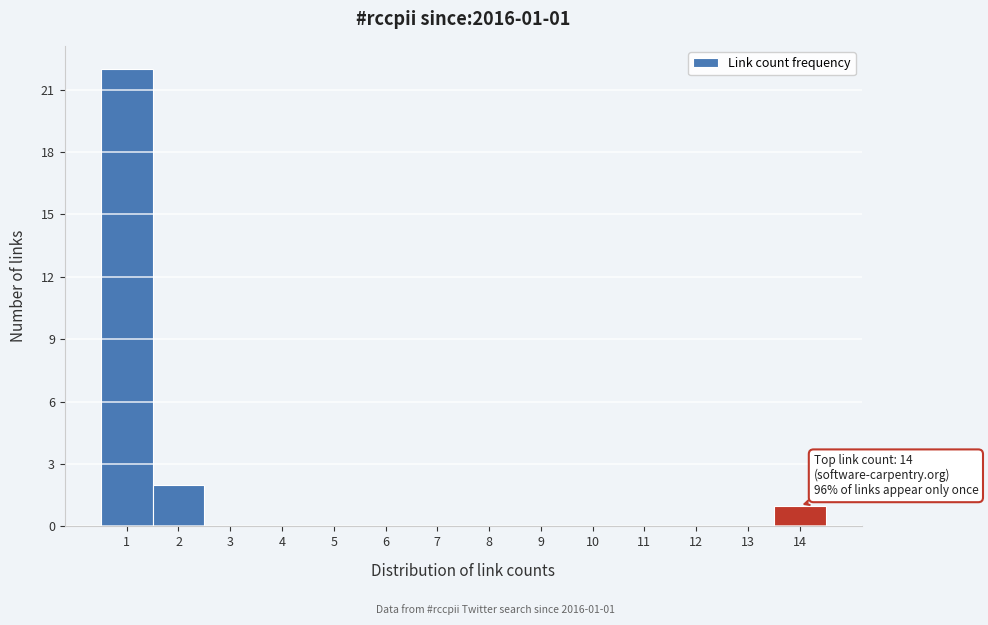

Over which range of the x-axis is the bar tallest?

0.5 to 1.5